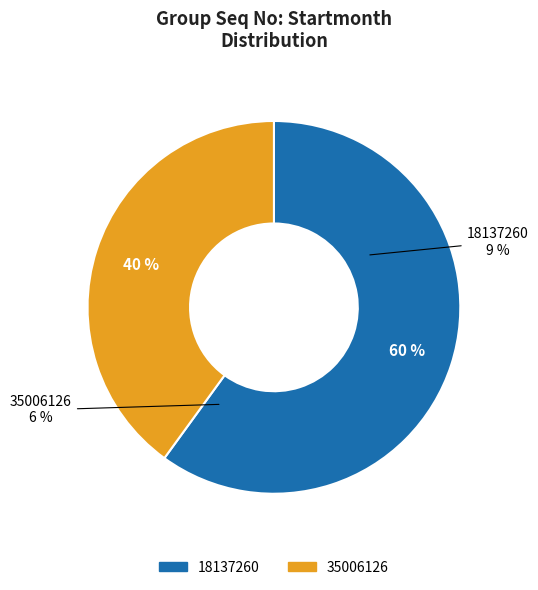

What is the smallest slice in the pie chart?

35006126